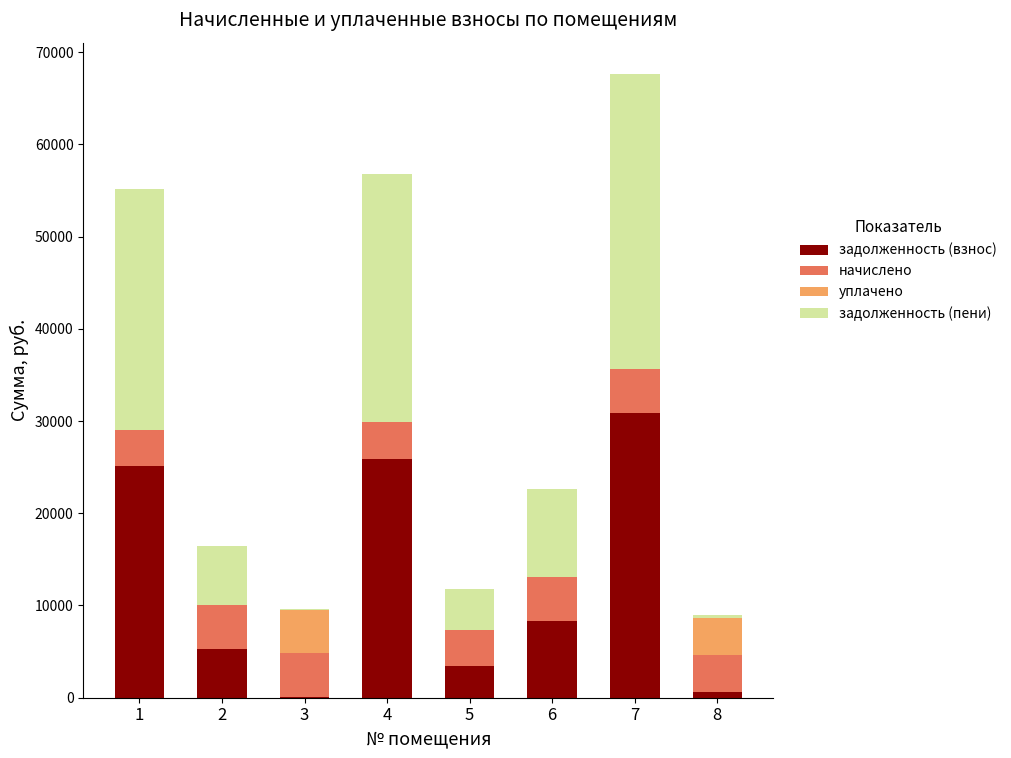

What is the total value across all series at 1?

55151.5